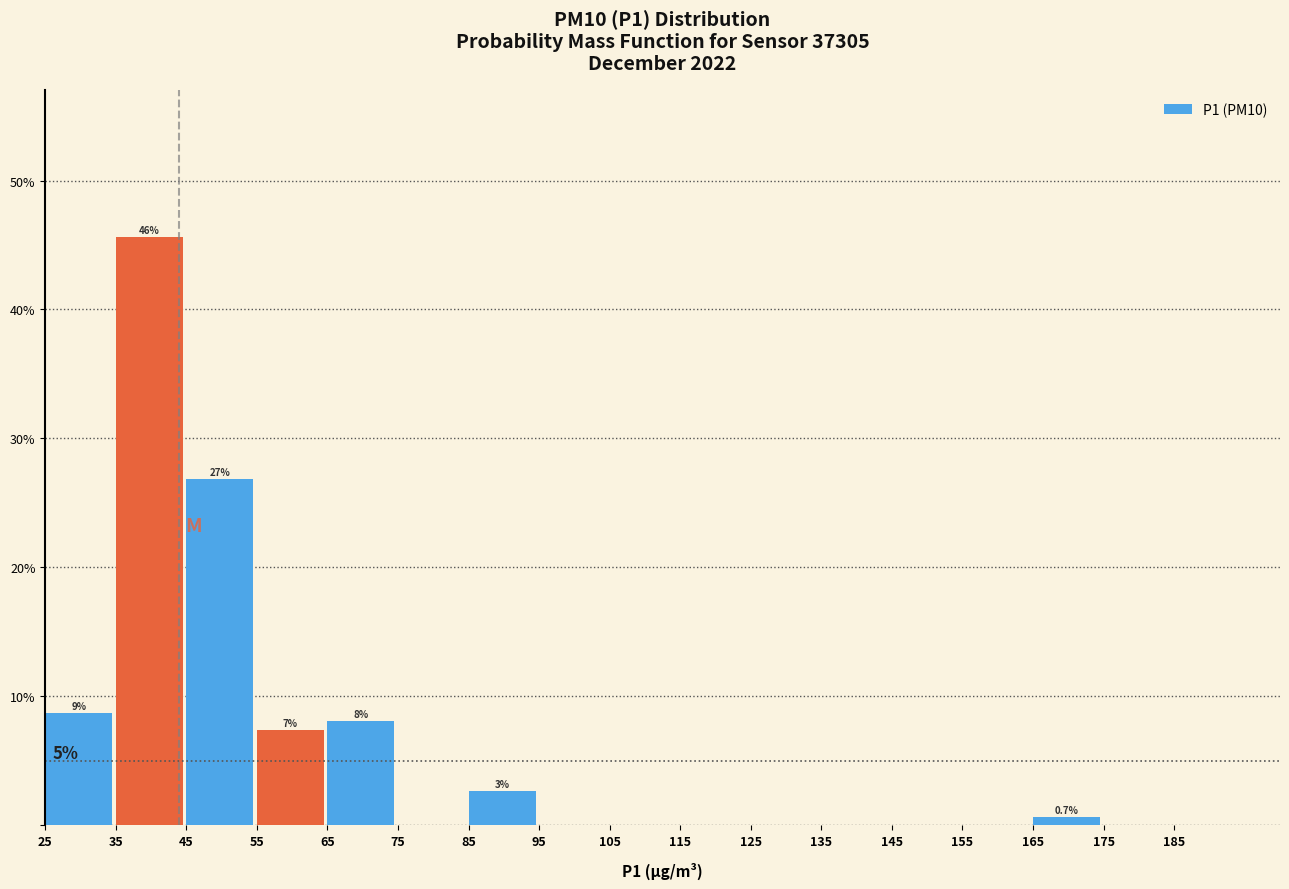

Over which range of the x-axis is the bar tallest?

35 to 45